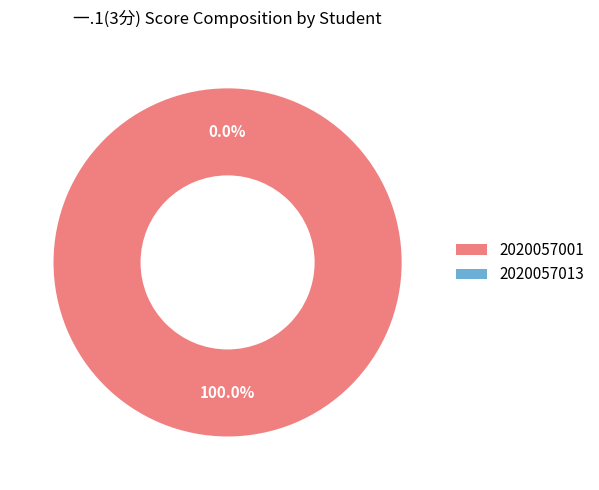

Which has a higher value, 2020057001 or 2020057013?

2020057001